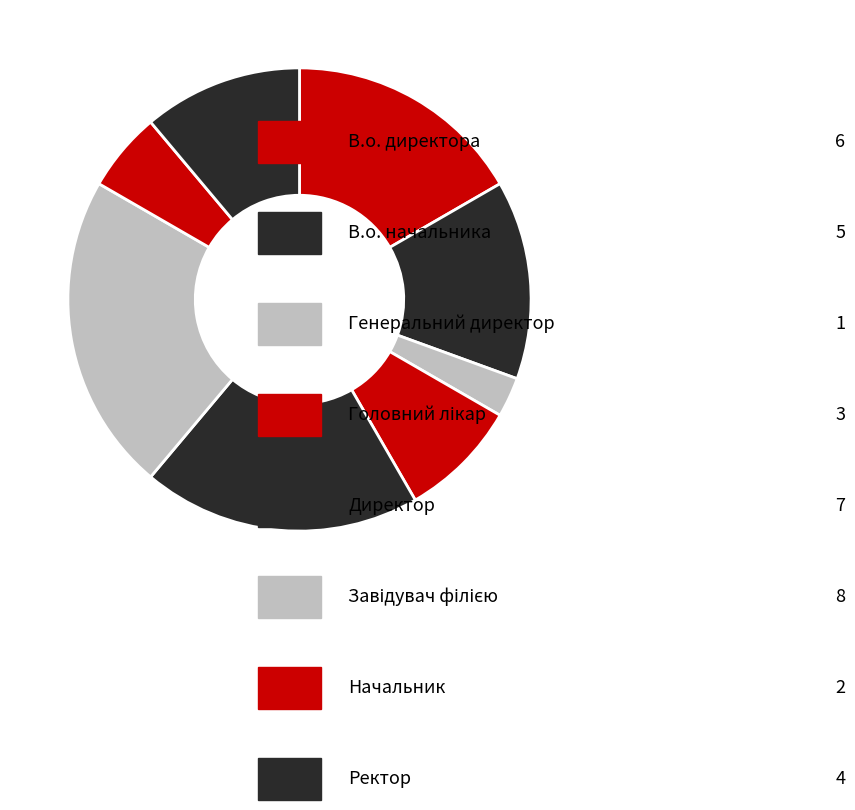

How many slices are in this pie chart?

8